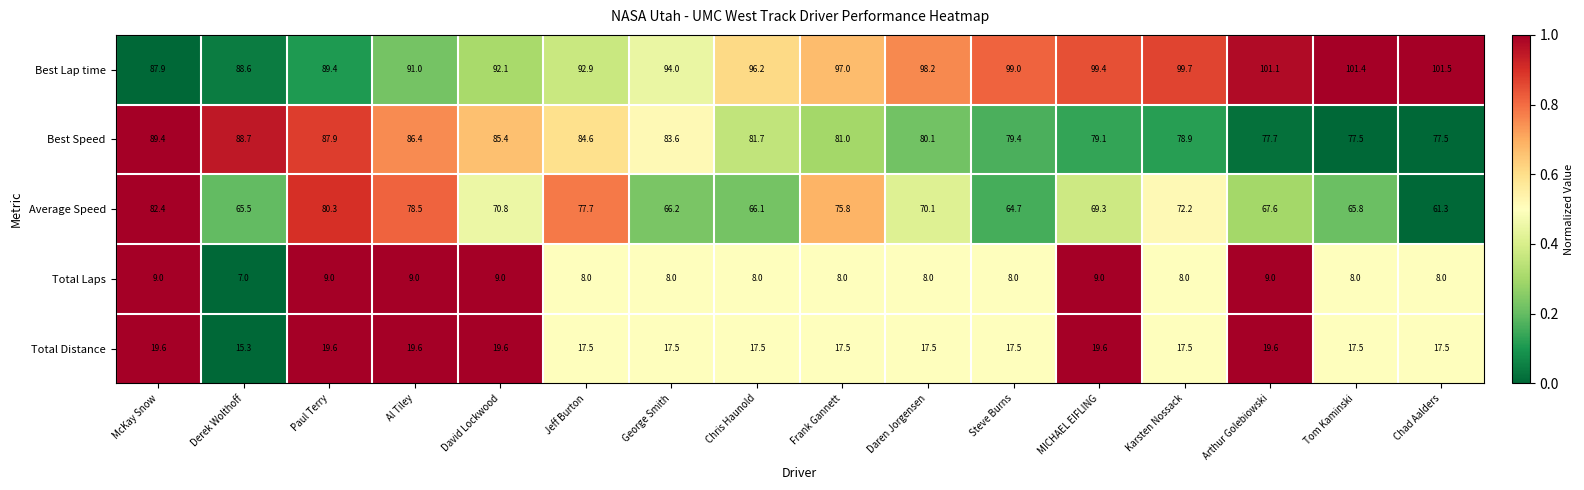

What is the sum of all Best Speed values?

1318.9